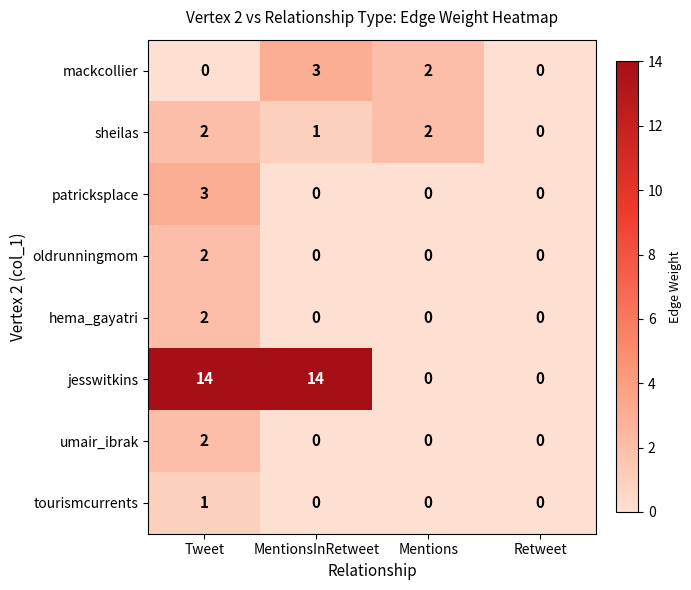

What is the sum of the mackcollier values at Retweet and MentionsInRetweet?

3